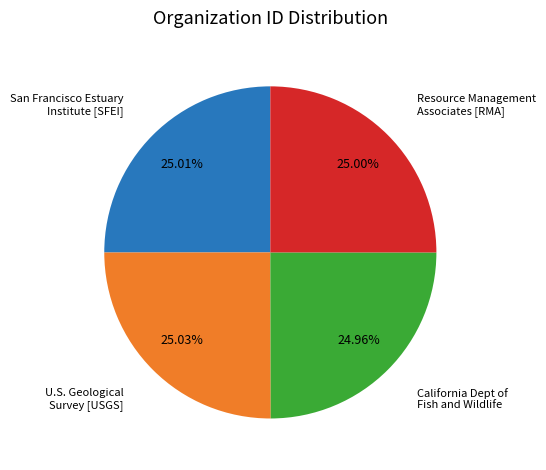

Is there a majority slice in this chart?

No